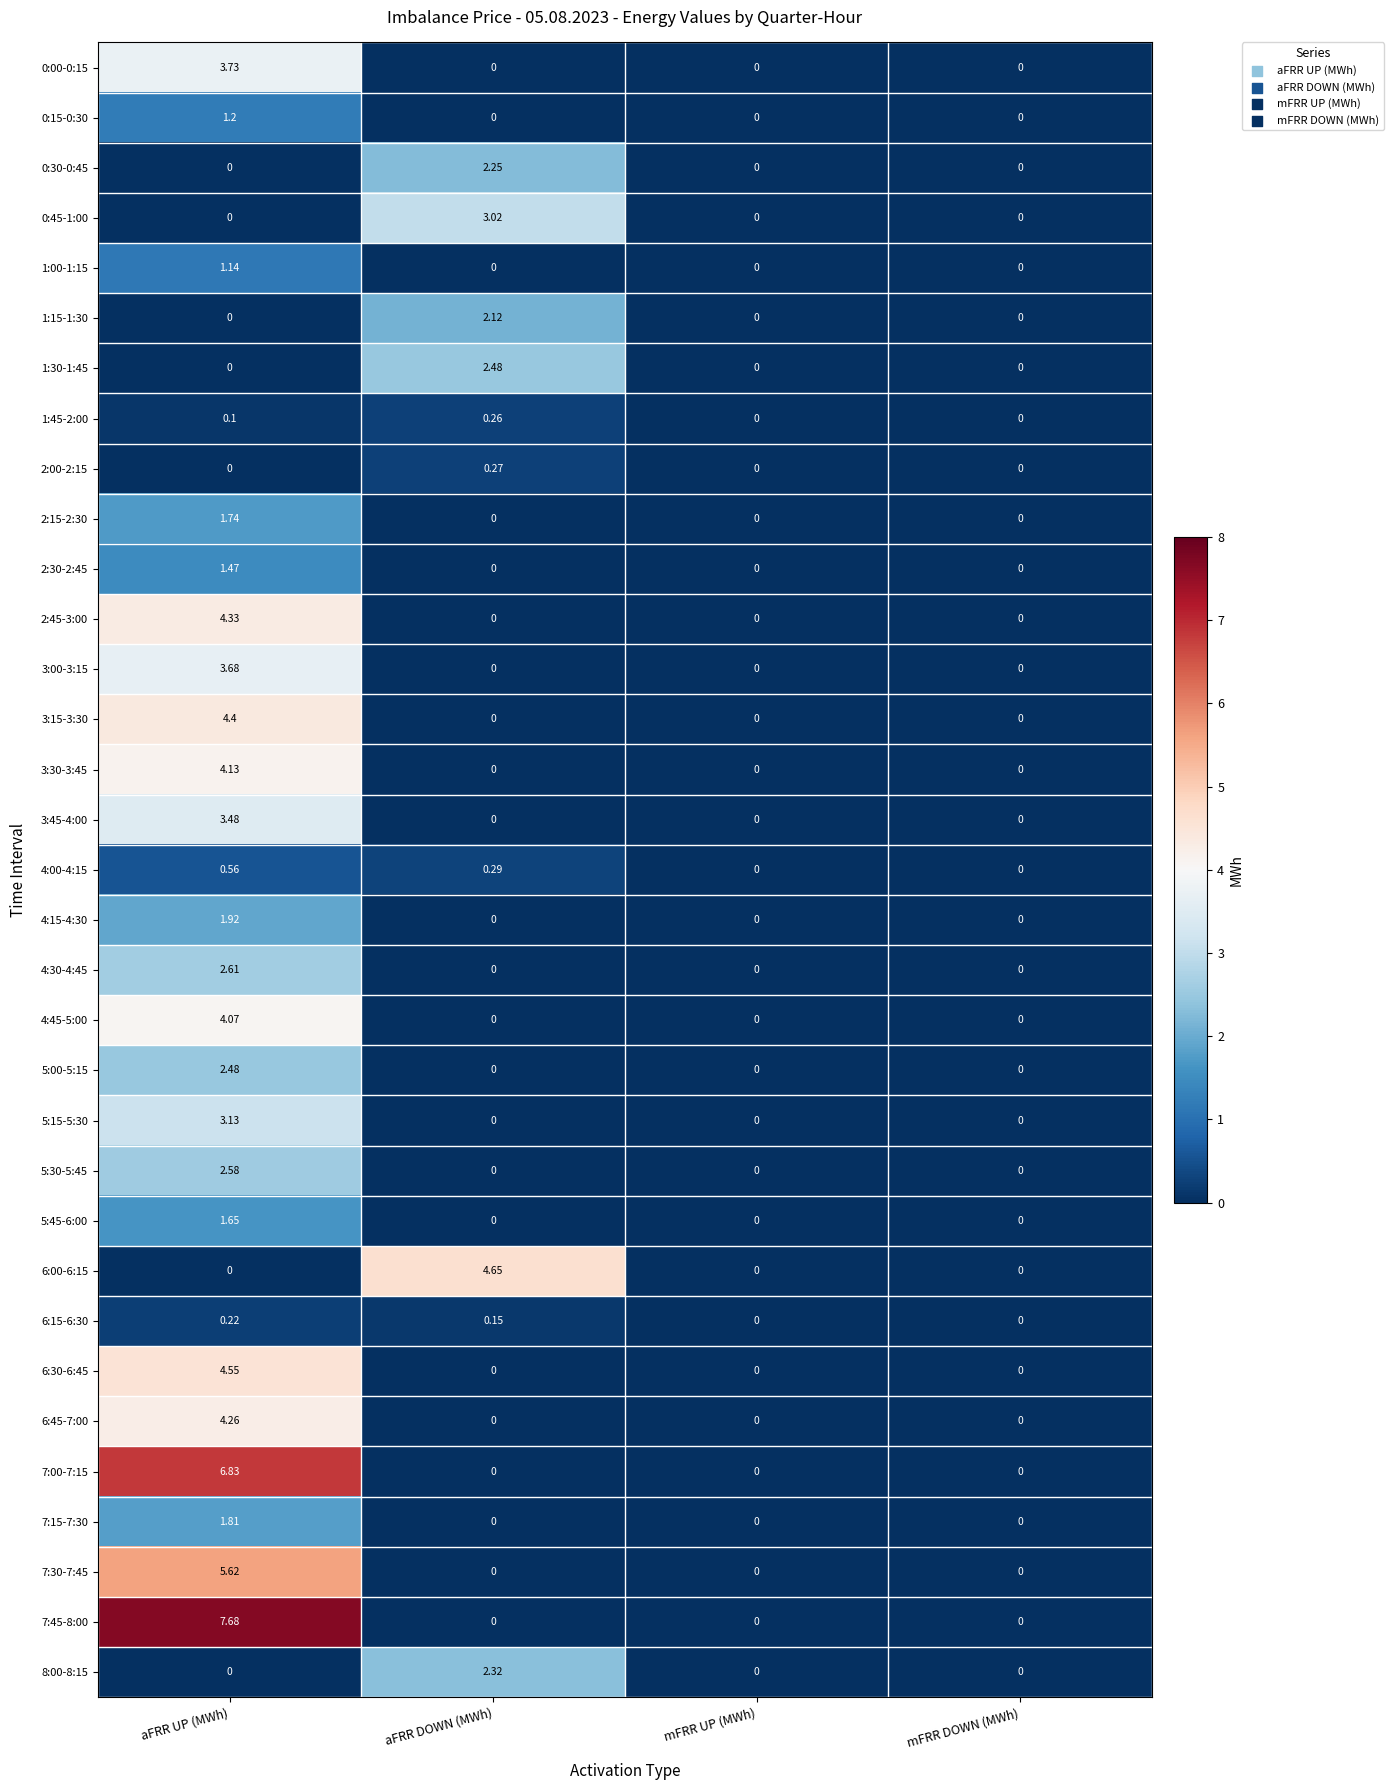

Which series has the widest spread of values?

7:45-8:00